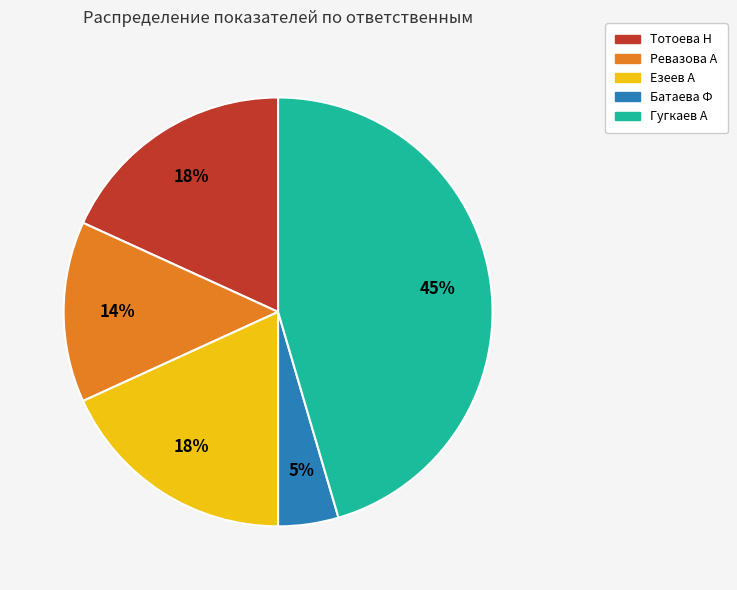

To the nearest percent, what is the difference between the Ревазова А and Батаева Ф slice percentages?

9%